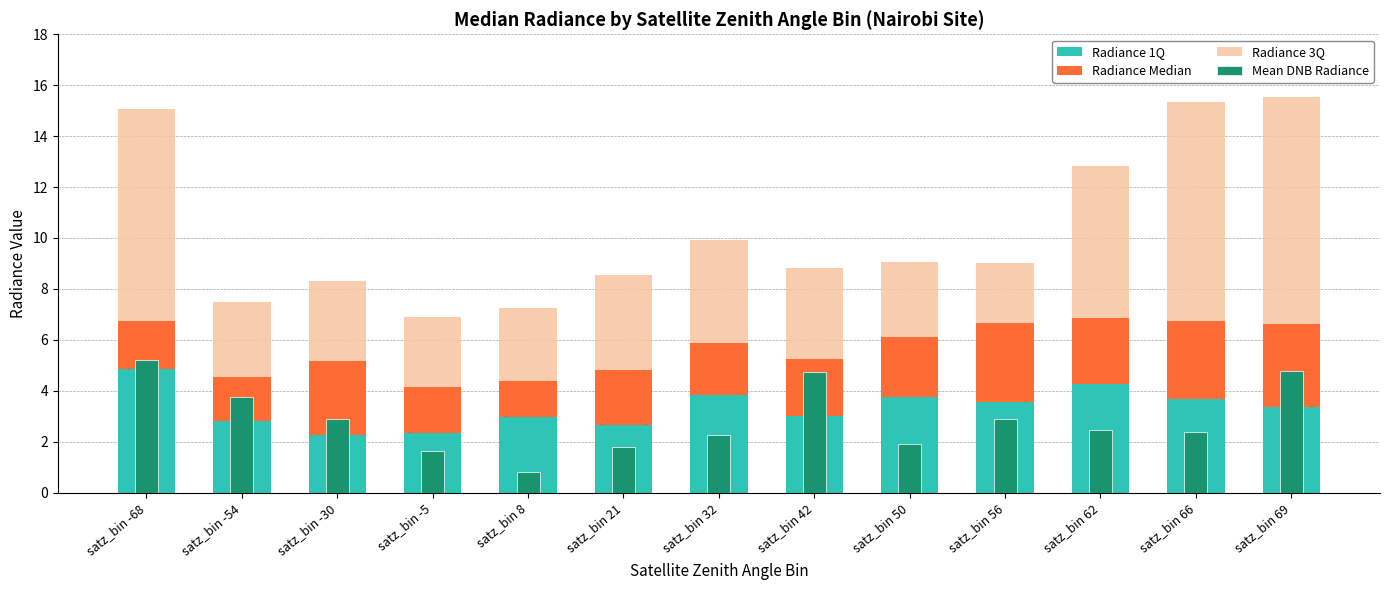

How many categories are shown in the chart?

13